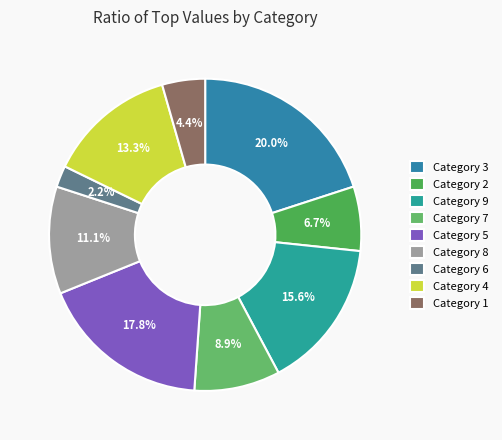

Count the number of slices in the pie.

9